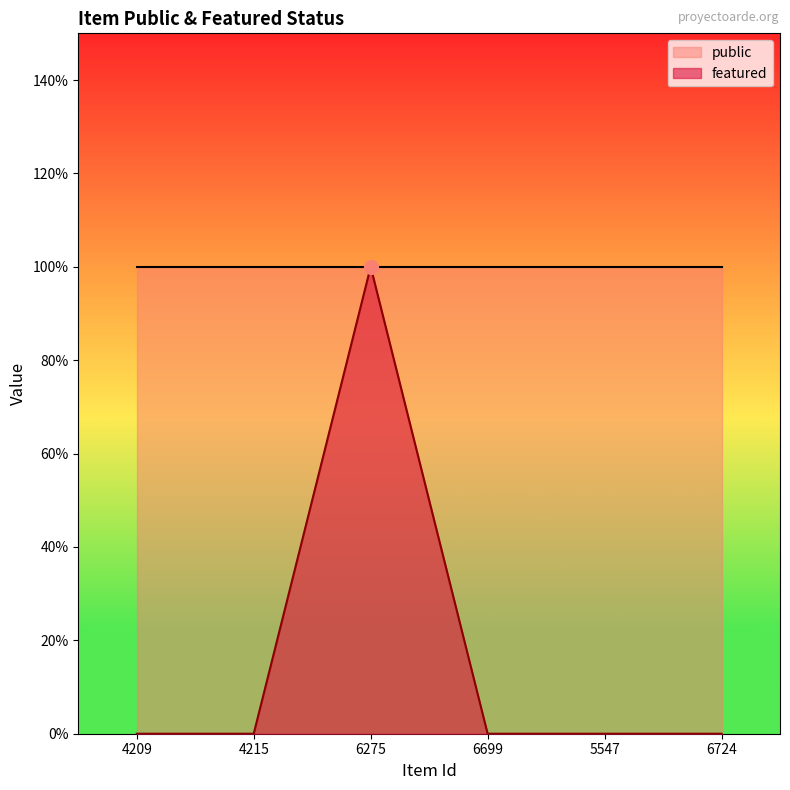

Does the chart have visible grid lines?

No